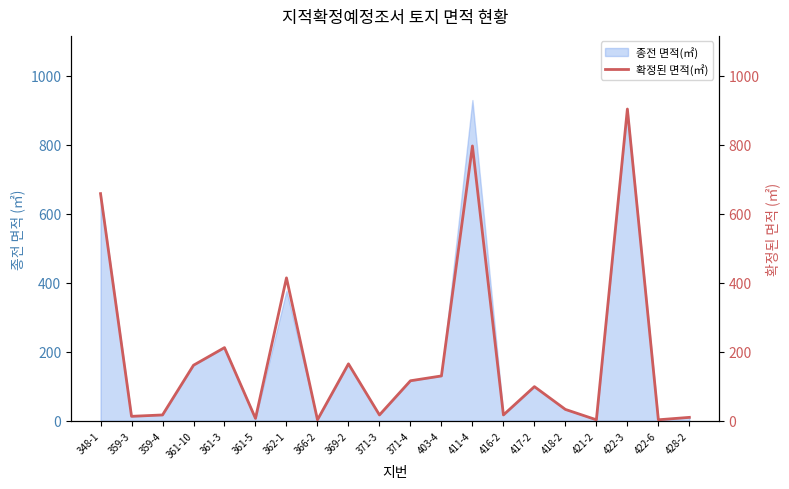

What position from the right is 428-2?

1